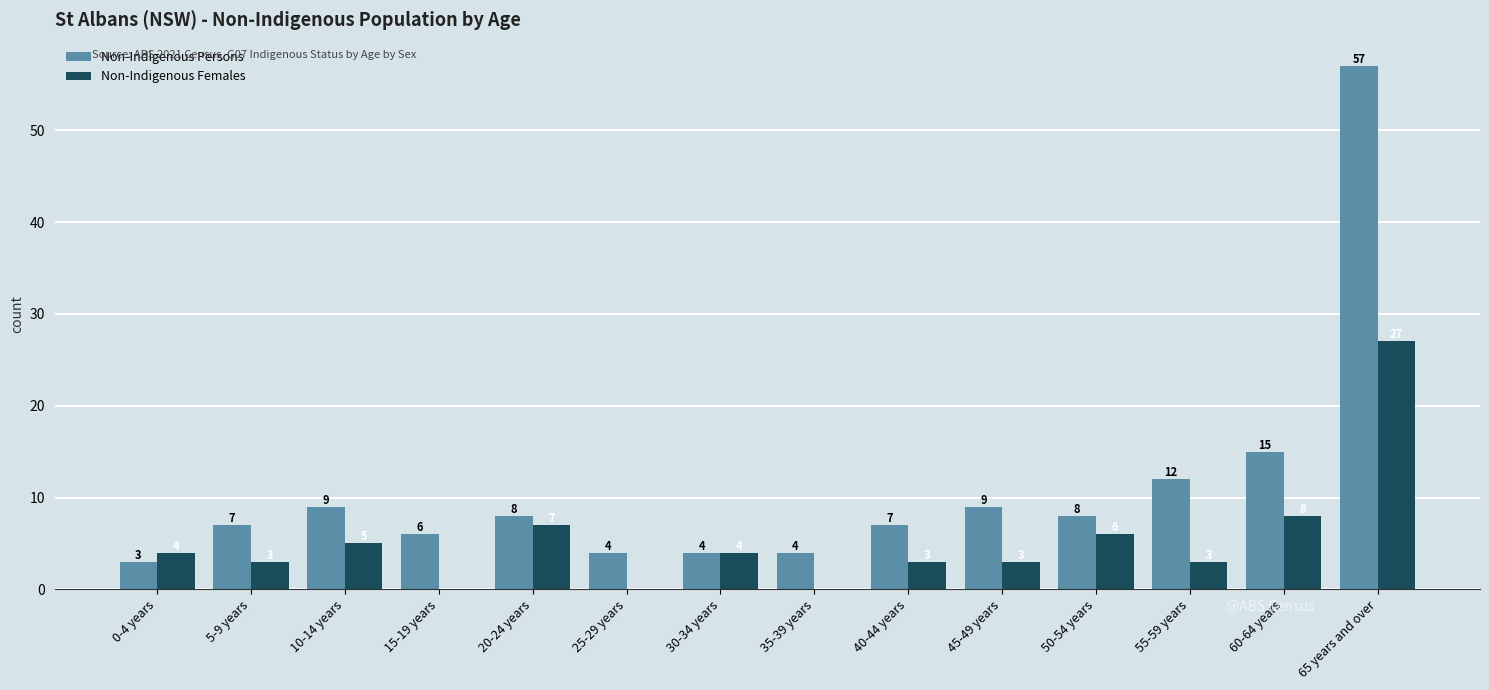

Is the value of Non-Indigenous Persons at 15-19 years greater than the value of Non-Indigenous Females at 55-59 years?

Yes